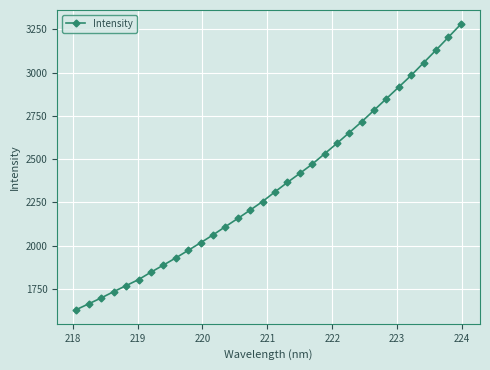

What is the greatest value displayed?

3279.1